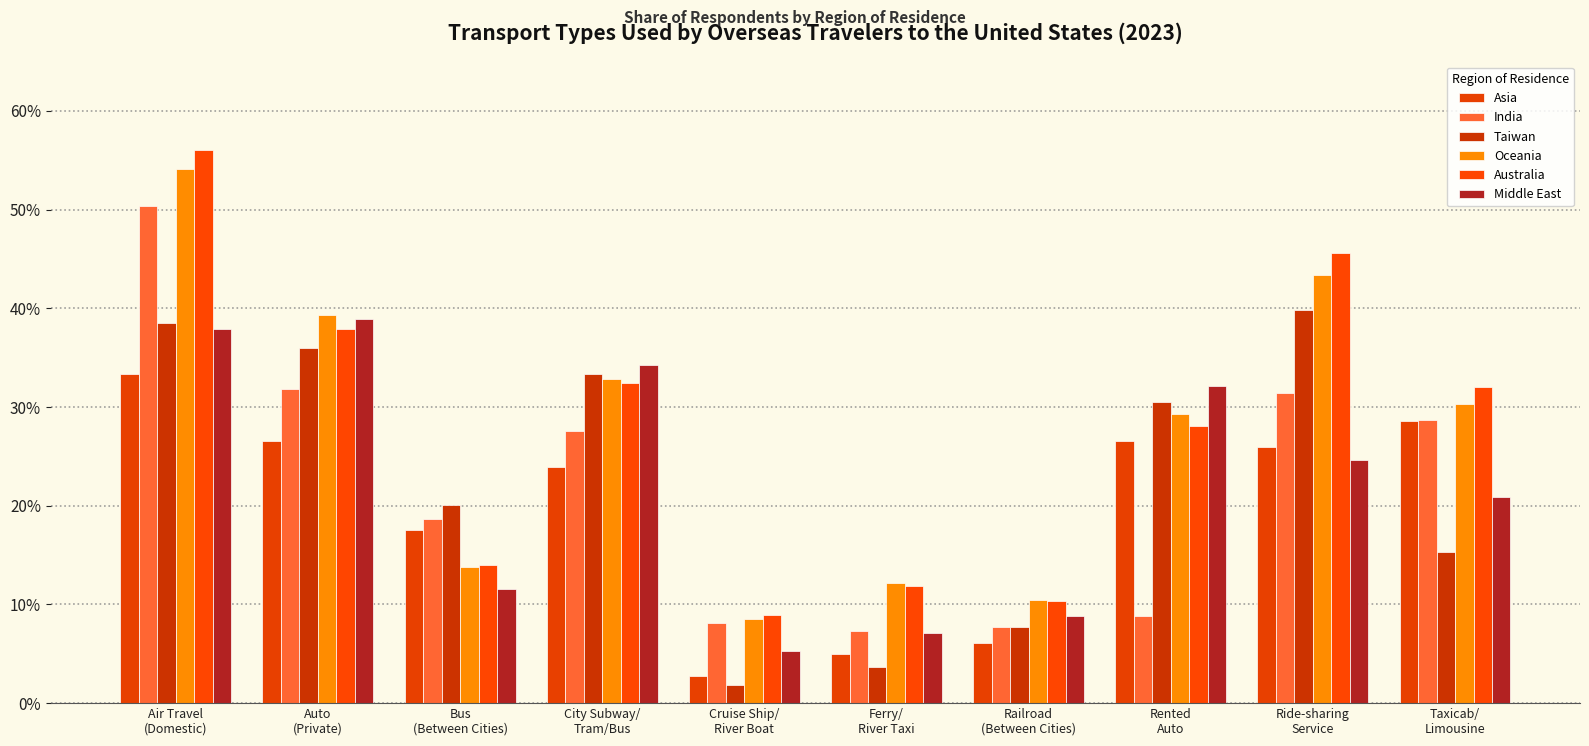

Rank the series at Ride-sharing
Service from highest to lowest value.

Australia, Oceania, Taiwan, India, Asia, Middle East